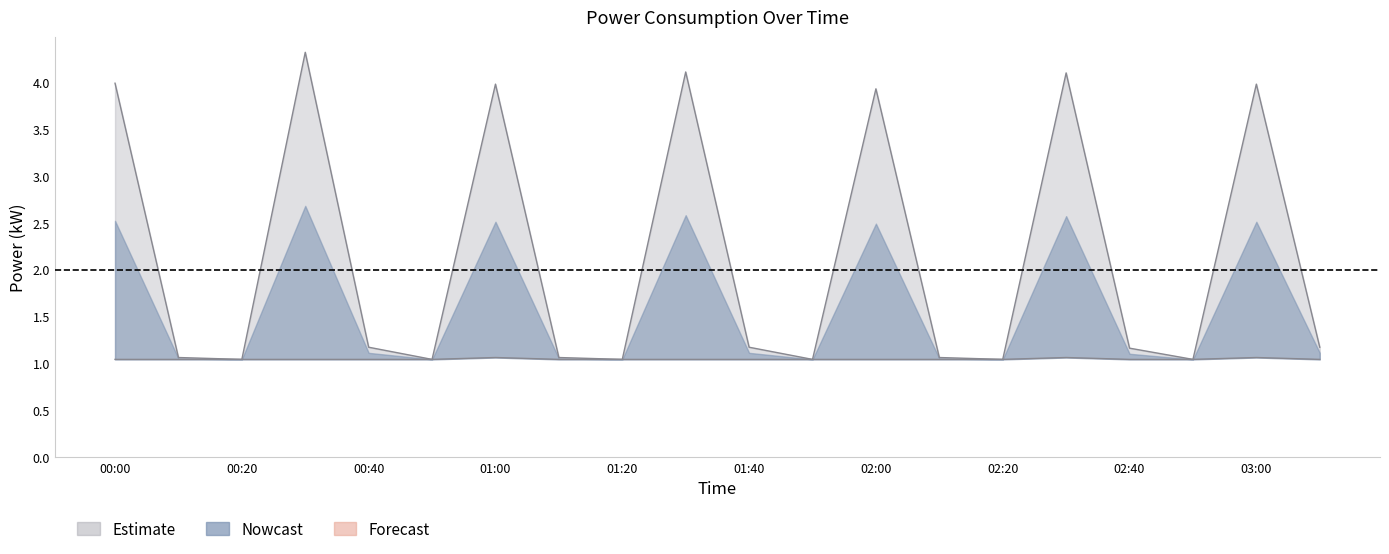

Count the number of categories in the chart.

20